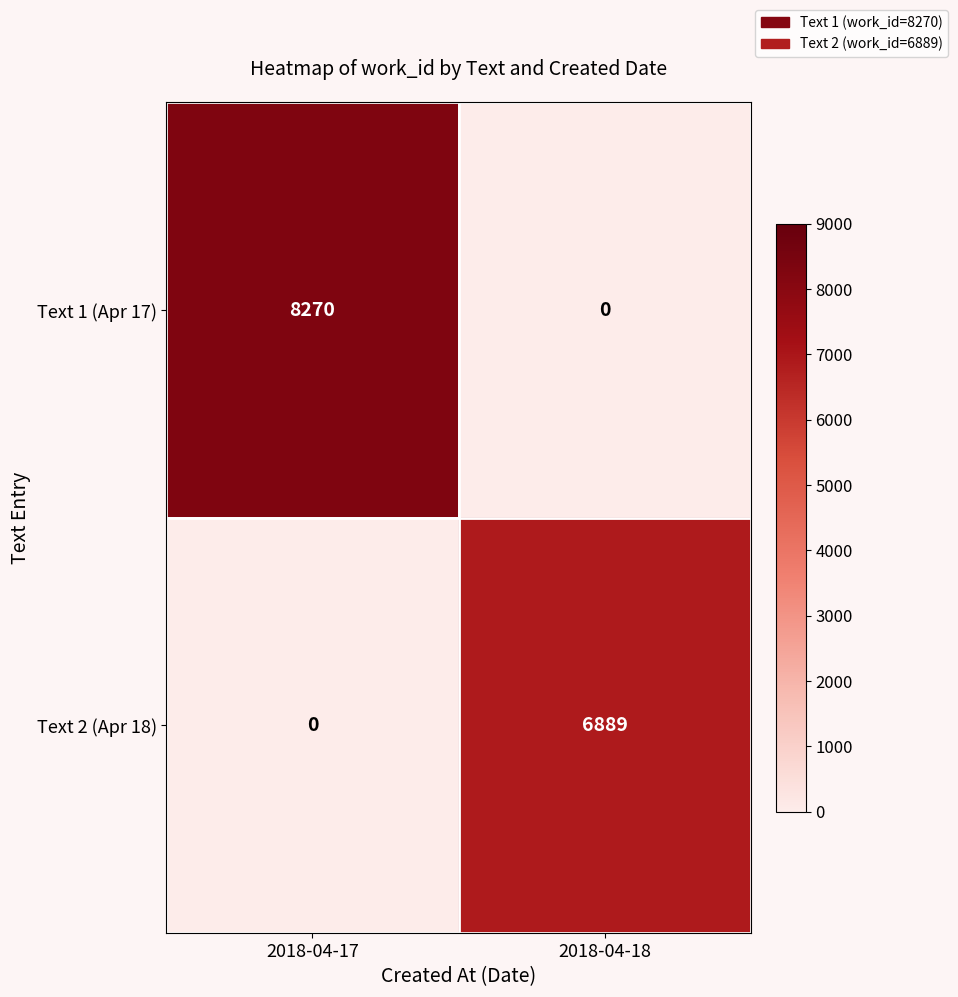

Which series has the largest total across all categories?

Text 1 (Apr 17)